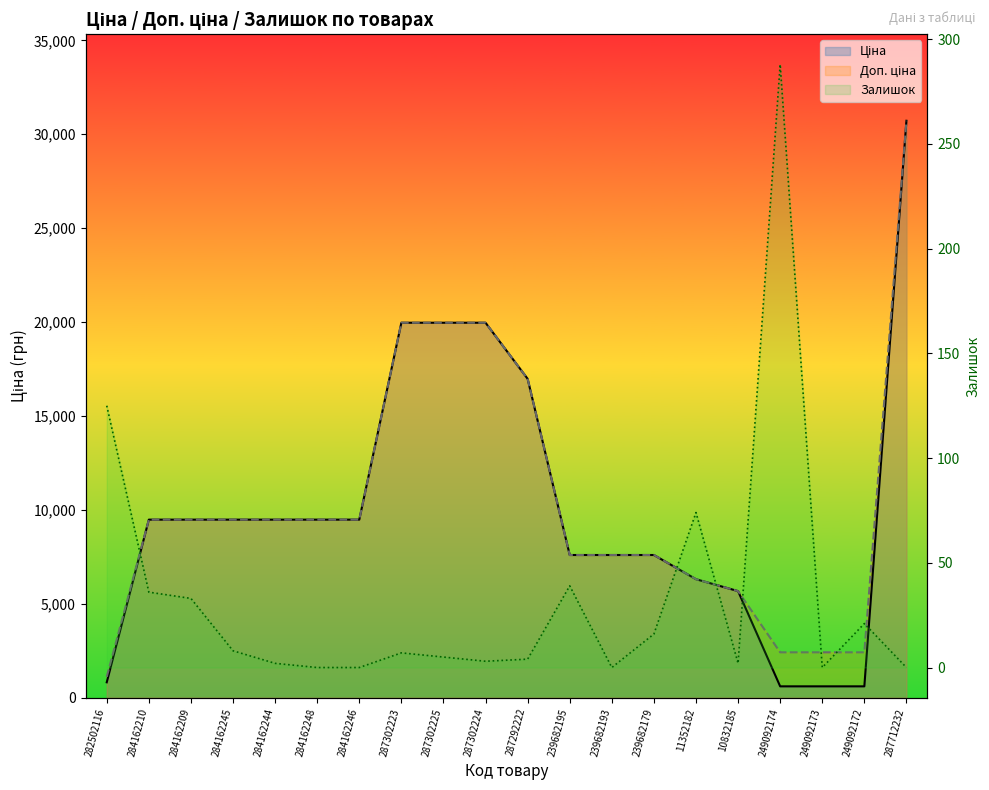

Which label corresponds to the largest value in the chart?

287712232